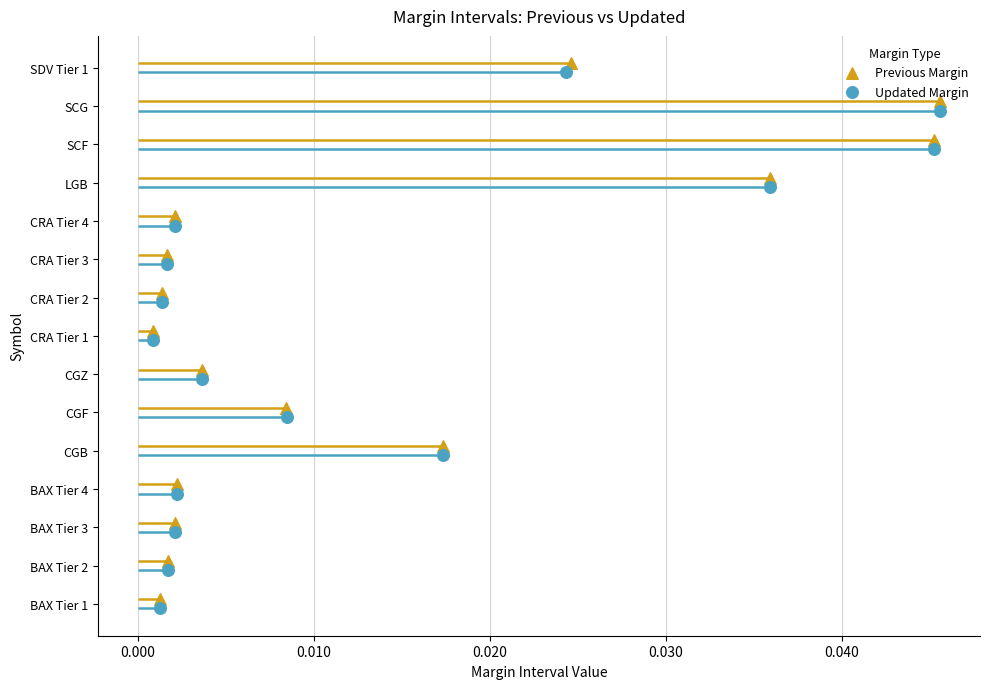

Which series has the largest total across all categories?

Previous Margin